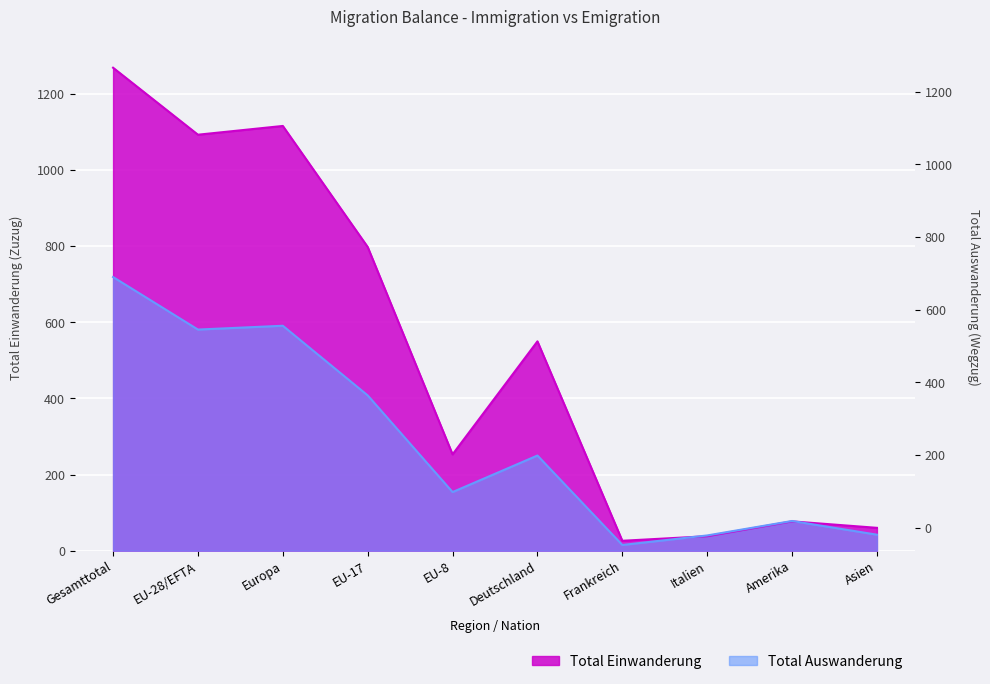

What is the spread (max minus min) of values at EU-8?

99